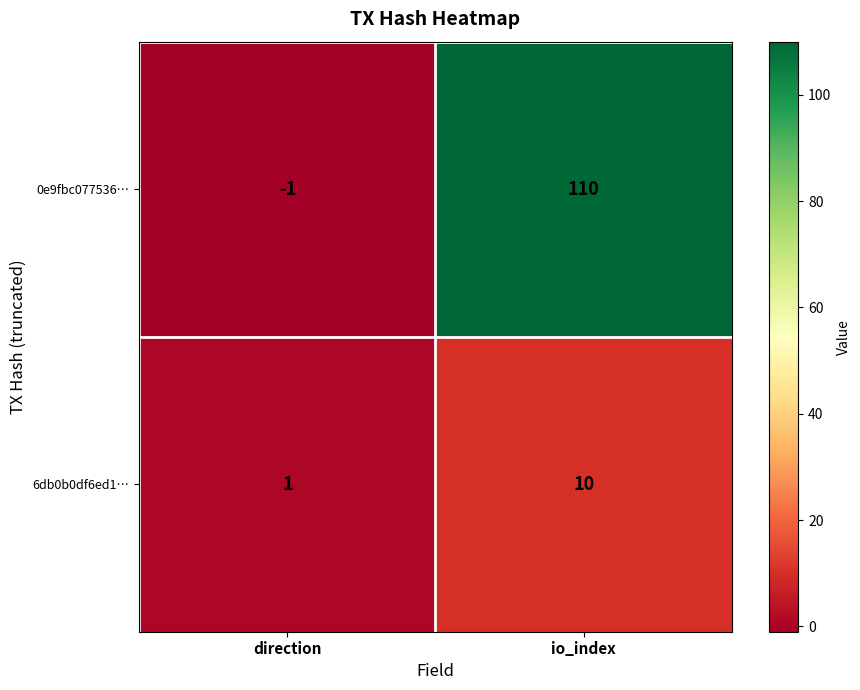

Reading left to right, transcribe all the data shown in this chart.

0e9fbc077536…: direction=-1	io_index=110
6db0b0df6ed1…: direction=1	io_index=10